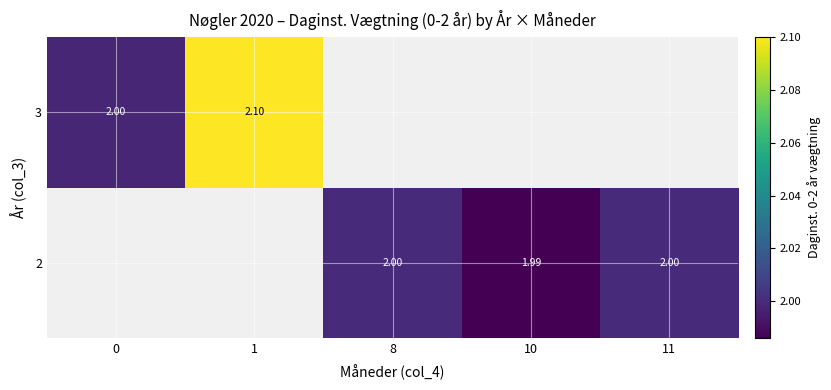

Is the value of 2 at 8 greater than the value of 3 at 8?

No